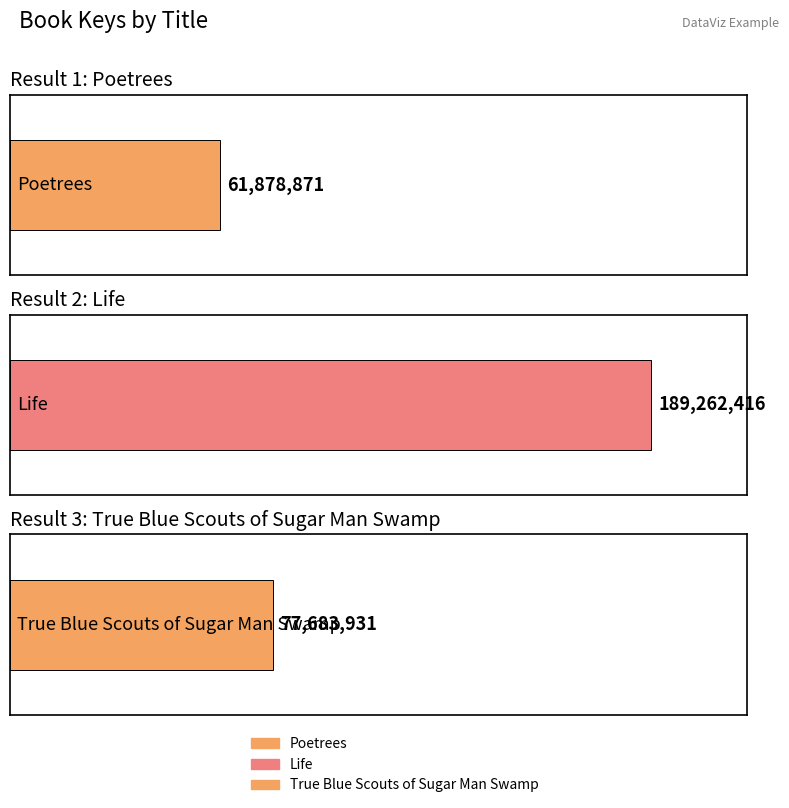

How many values exceed 77683931?

1